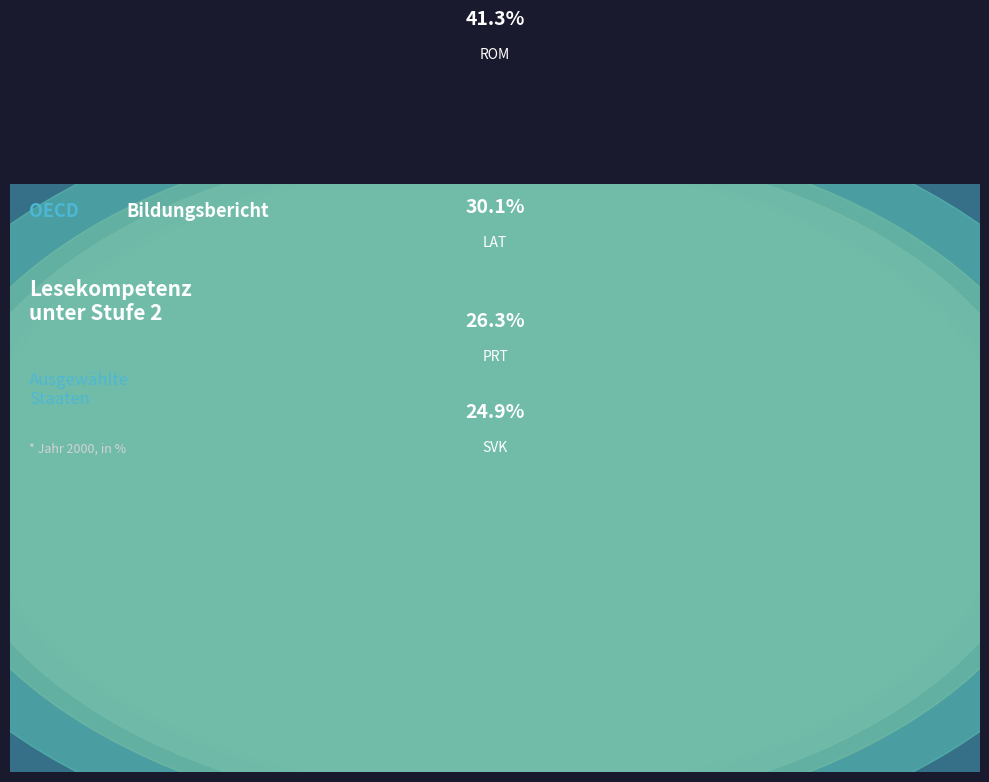

Is there any slice that represents more than half of the pie?

No